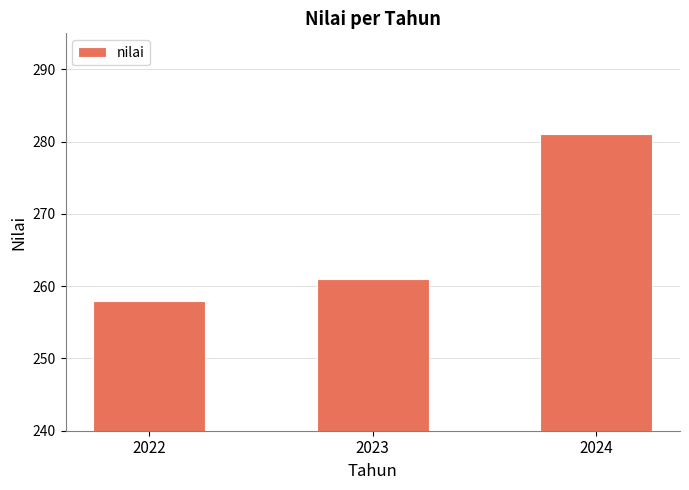

What is the smallest value displayed?

258